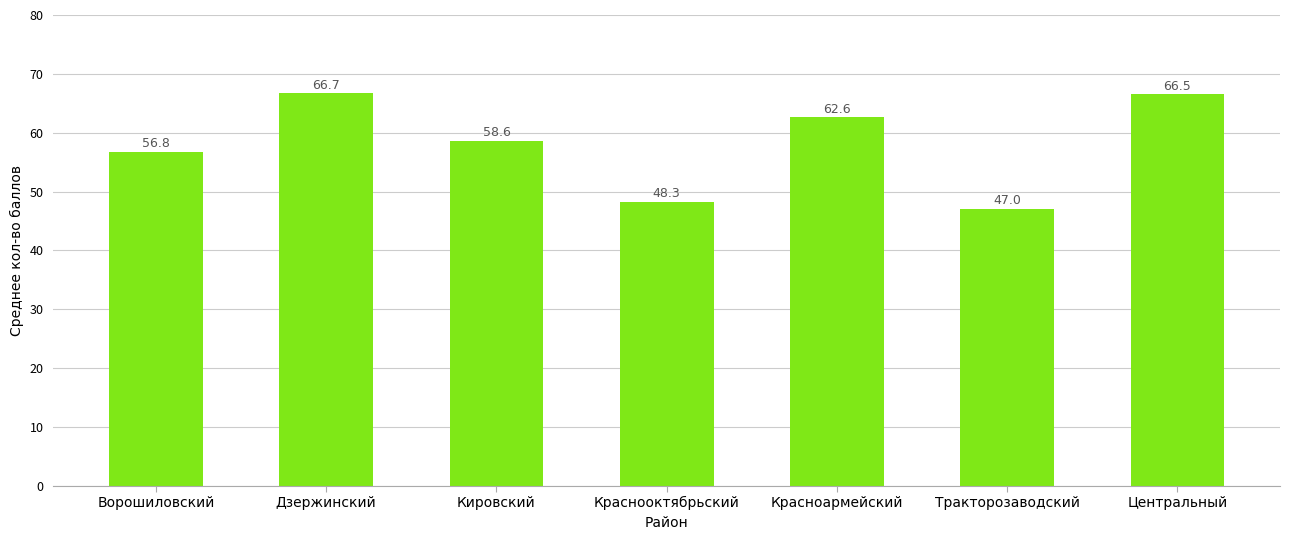

Between Дзержинский and Тракторозаводский, which is larger?

Дзержинский